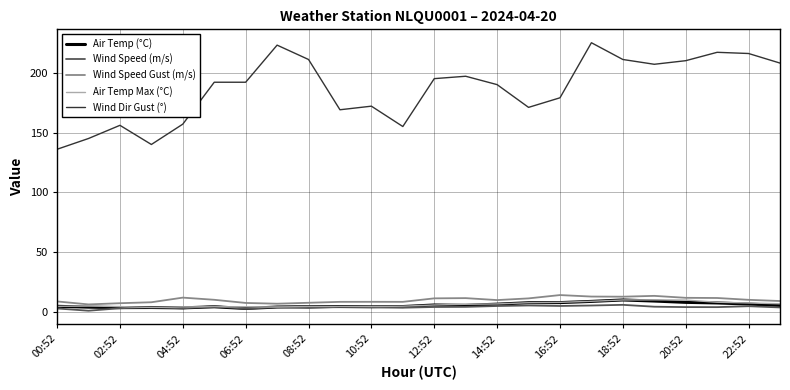

Which series has the largest range (max minus min)?

Wind Dir Gust (°)